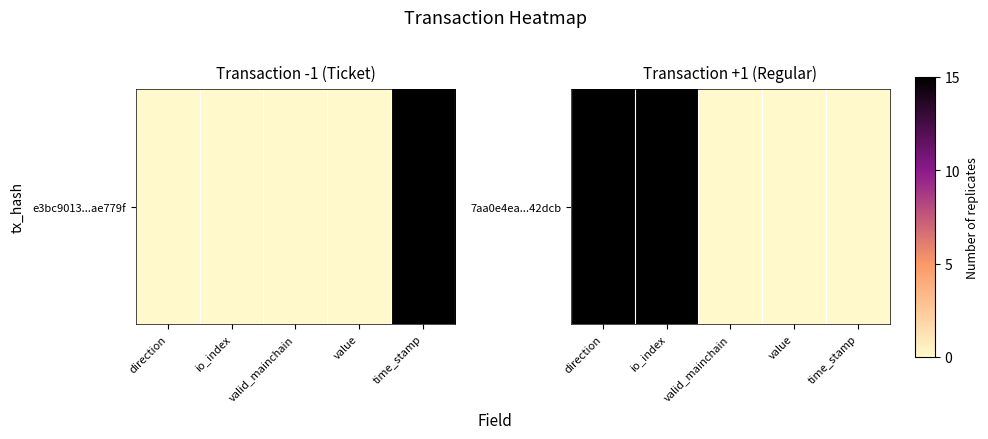

True or false: the data shows 0 at value.

True